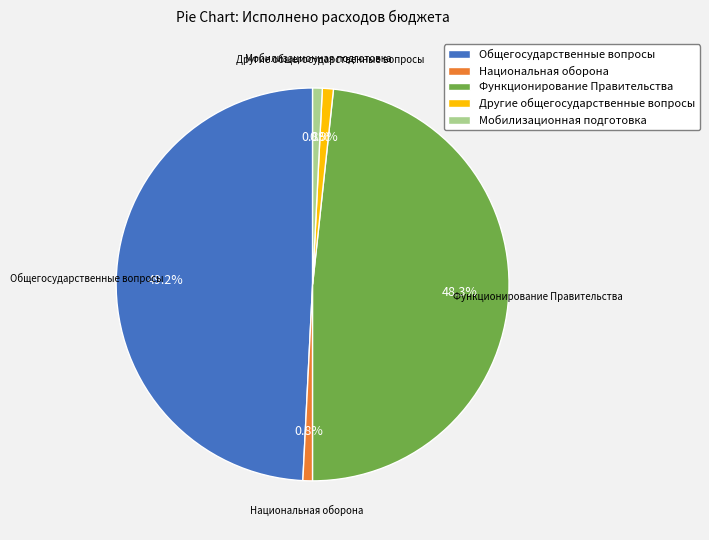

To the nearest percent, what is the difference between the largest and smallest slice percentages?

48%